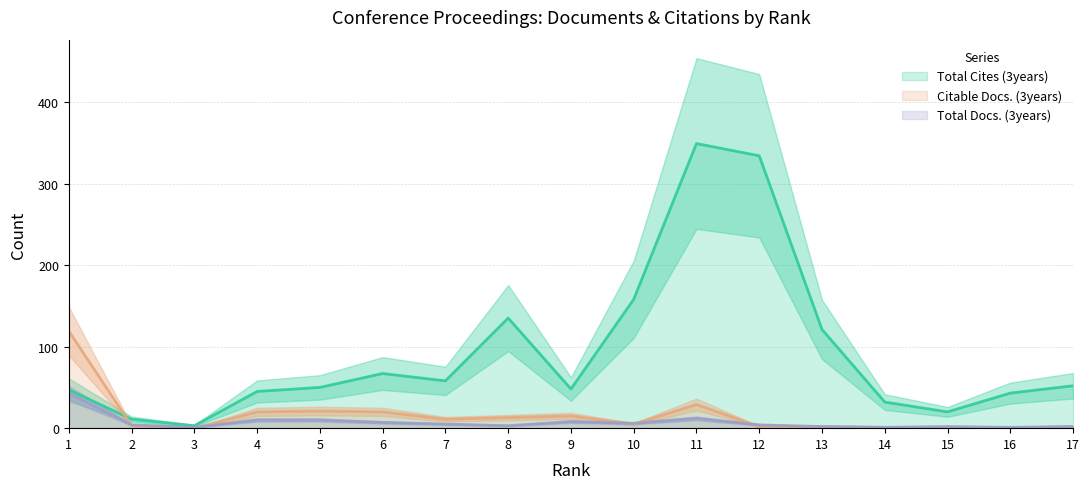

At which label is Total Docs. (3years) closest to 22?

11